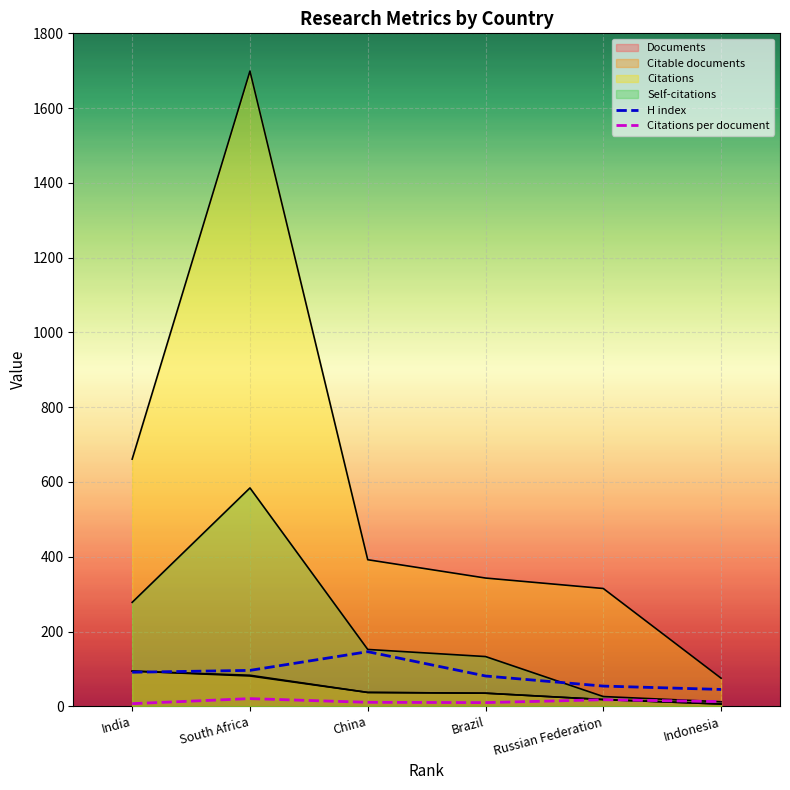

Does the chart display data point markers on the line(s)?

No